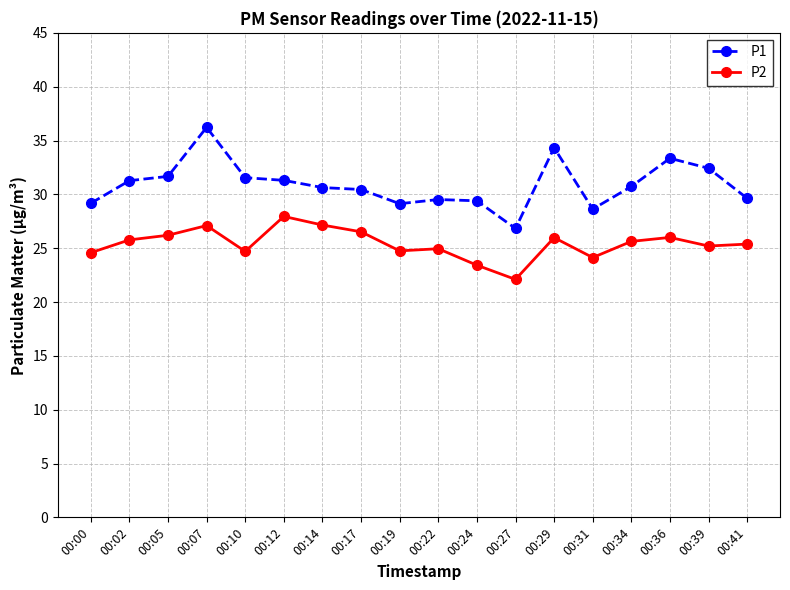

What is the highest value of the P1 series?

36.2